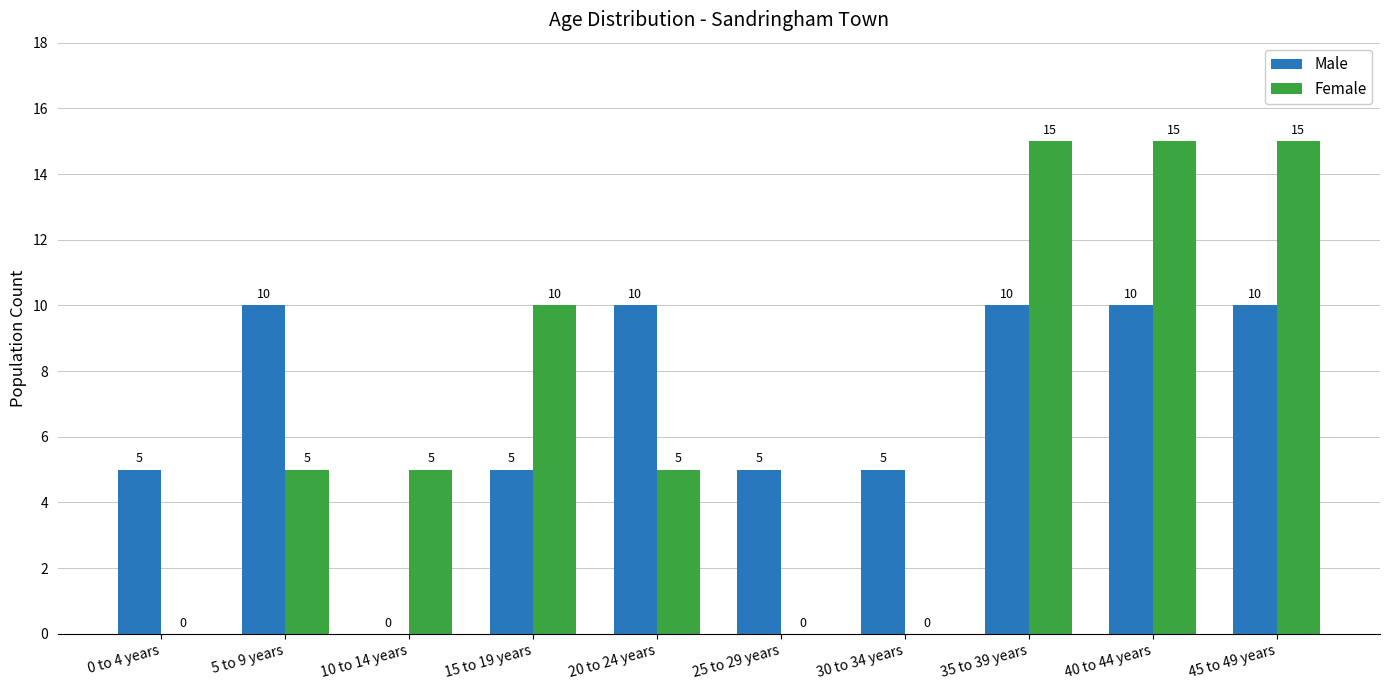

What is the sum of the Male values at 30 to 34 years and 40 to 44 years?

15